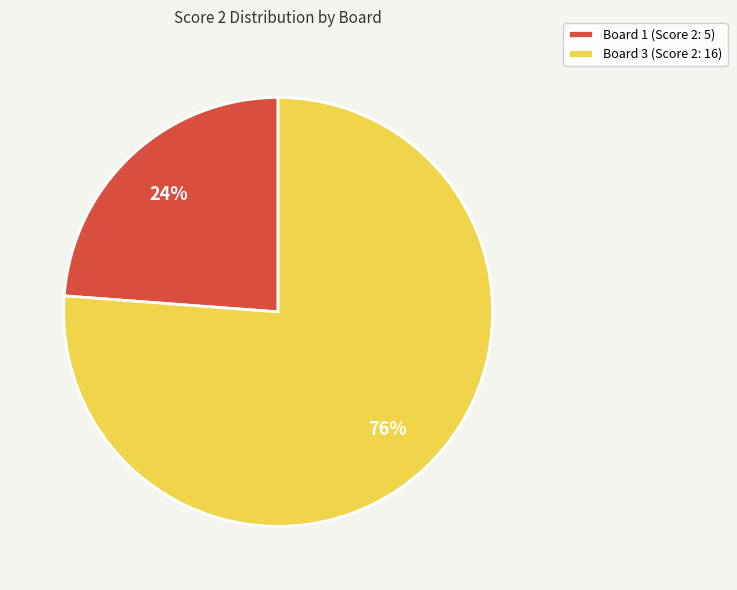

True or false: Board 1 (Score 2: 5) accounts for 24% of the total.

True